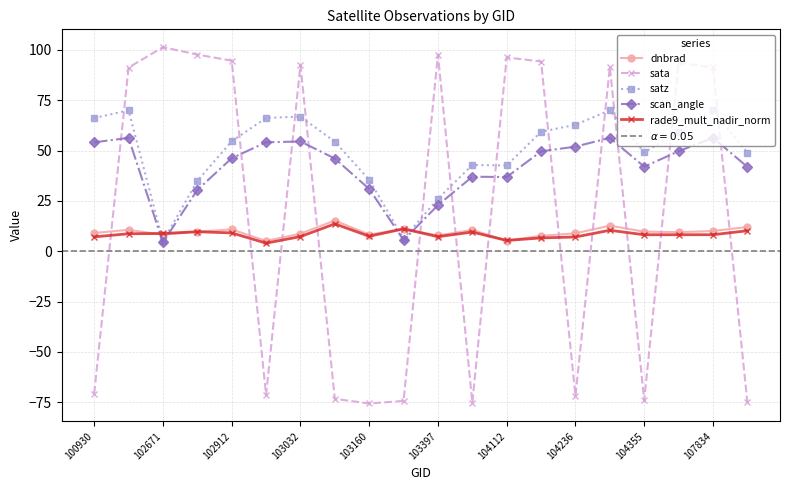

True or false: dnbrad has more than 1 interior local peaks.

True